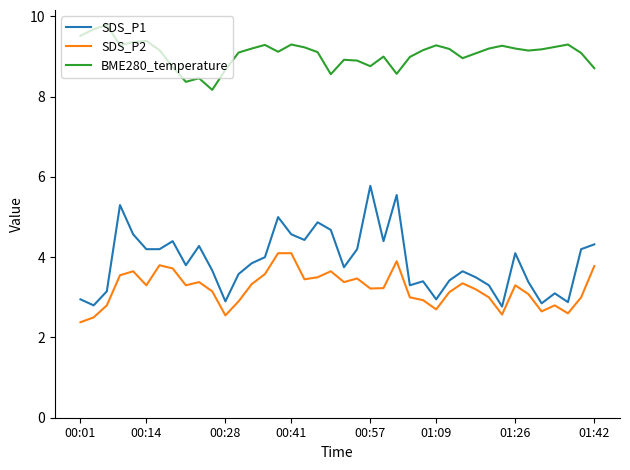

What is the highest value of the SDS_P2 series?

4.1